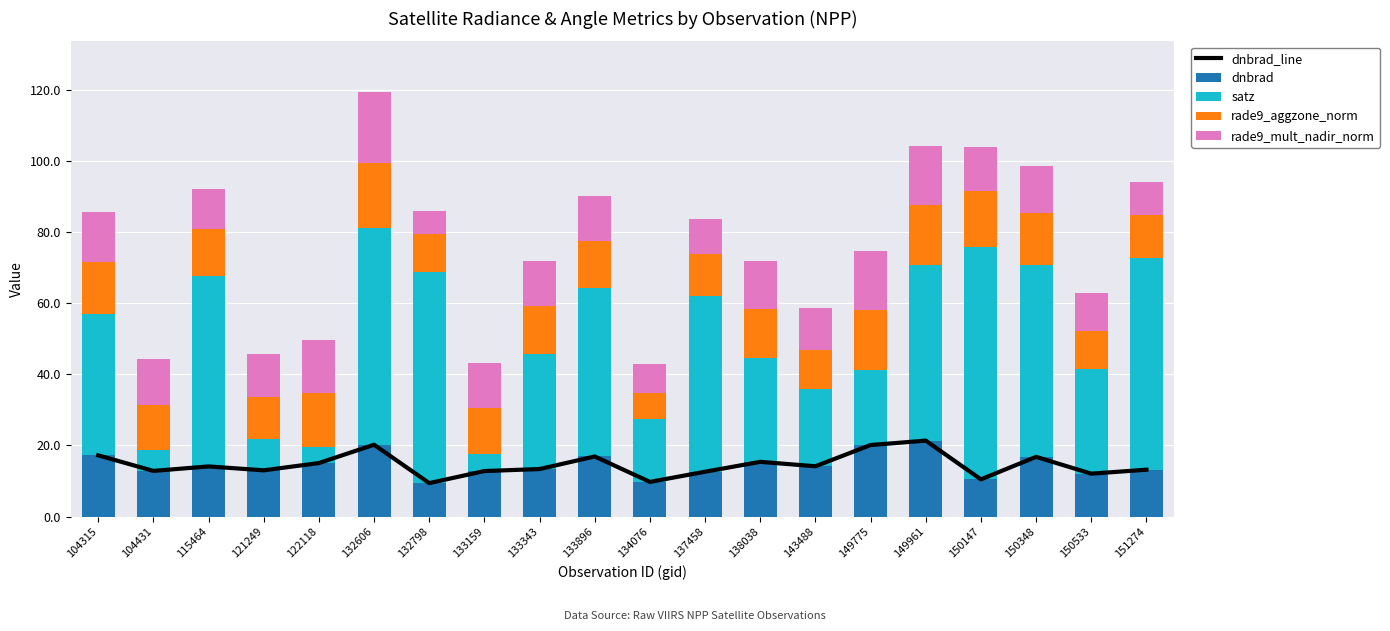

At which label is dnbrad_line closest to 15?

122118